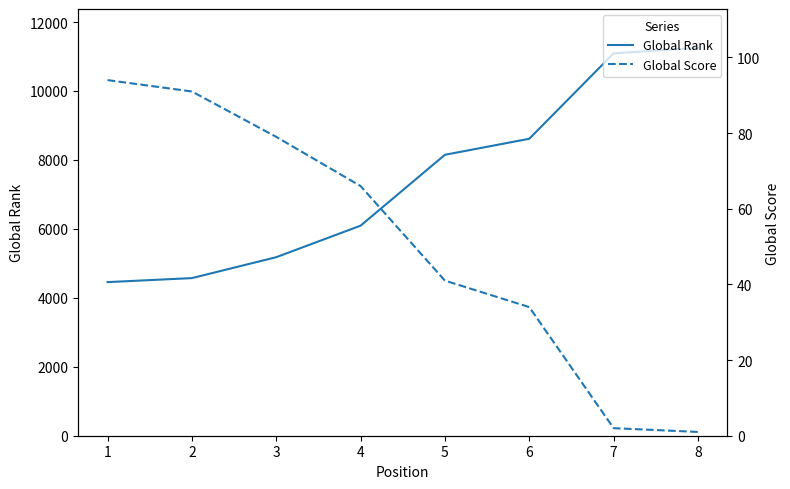

What is the difference between the Global Score values at 3 and 2?

12